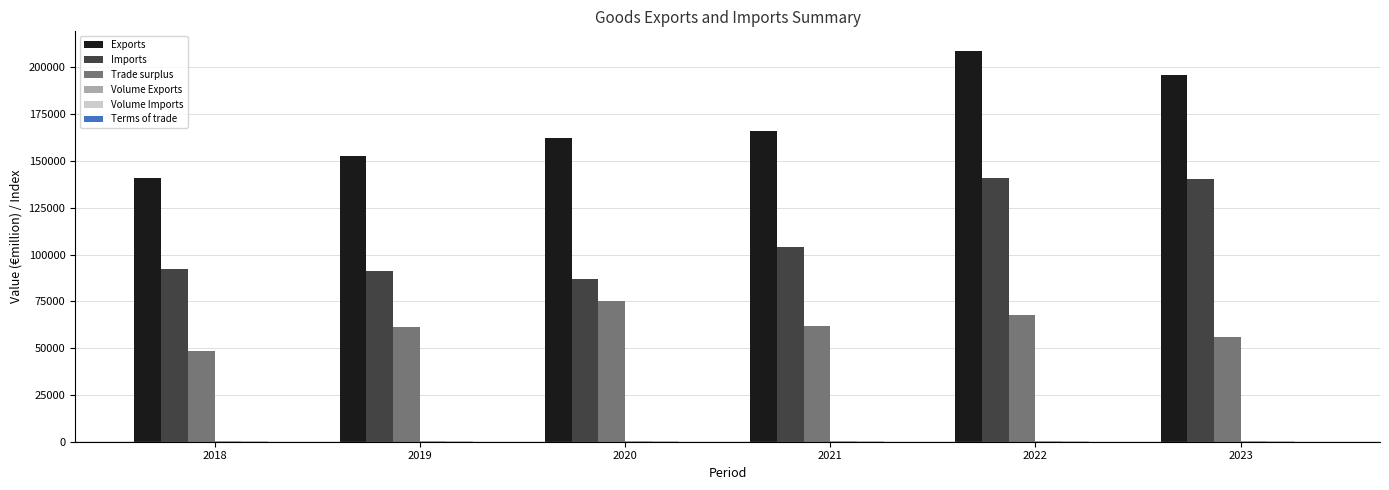

Does the chart contain stacked bars?

No